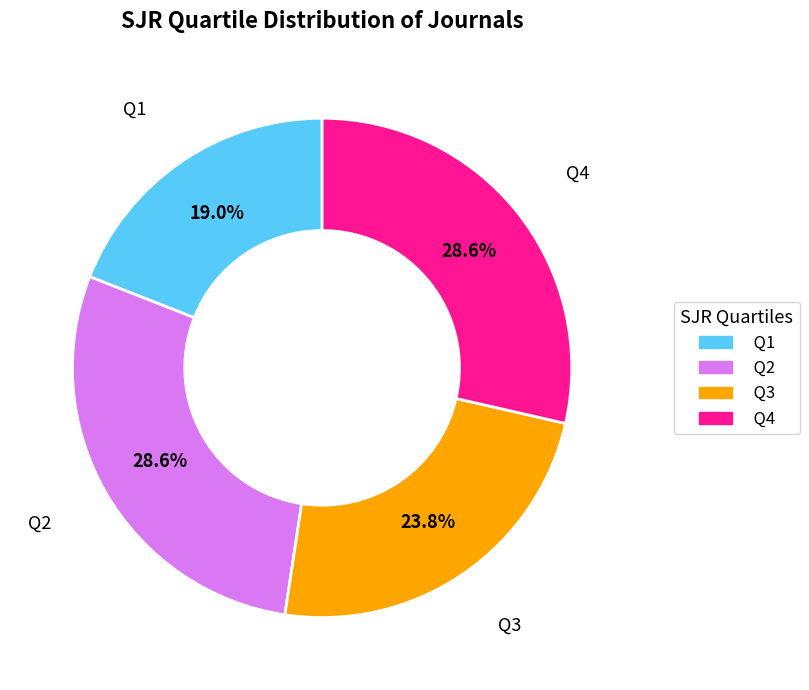

What is the ratio of the value at Q4 to the value at Q1?

1.5